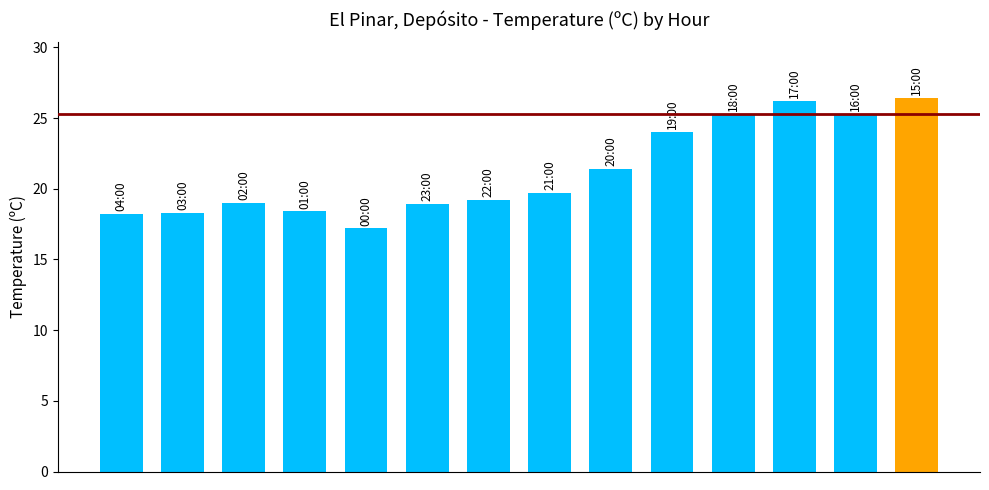

What is the minimum value shown in the chart?

17.2